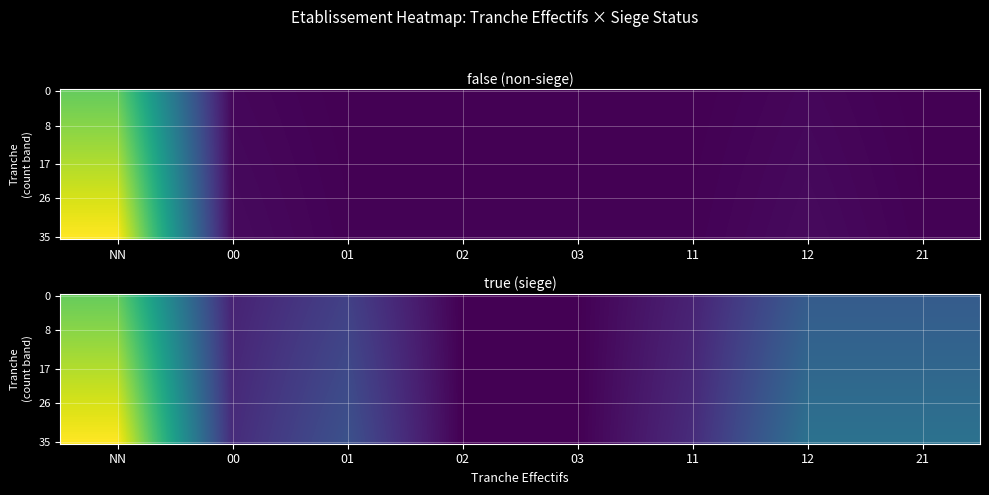

Which category has the highest value across all series?

NN